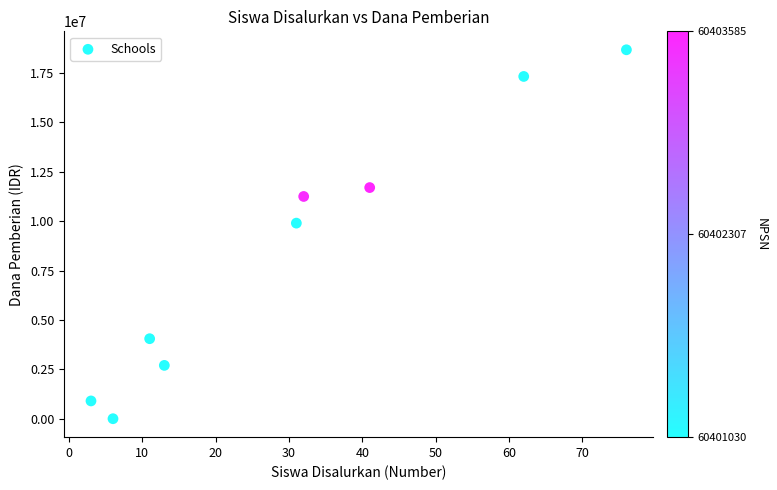

What Y value in the scatter plot is closest to 9337500?

9900000